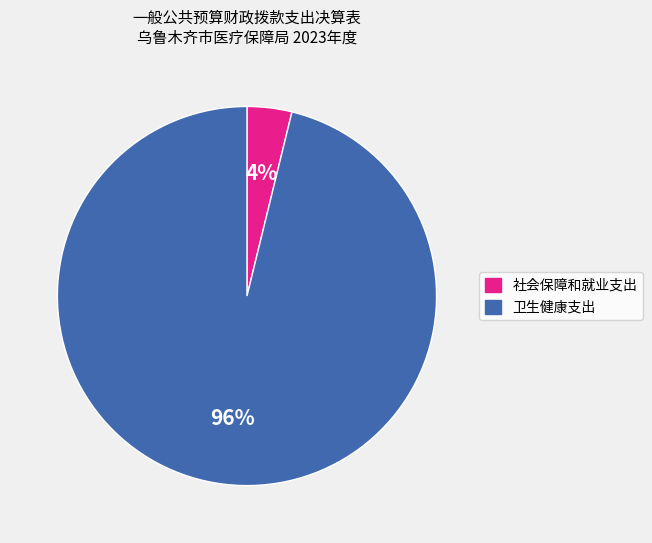

To the nearest percent, what is the difference between the largest and smallest slice percentages?

92%